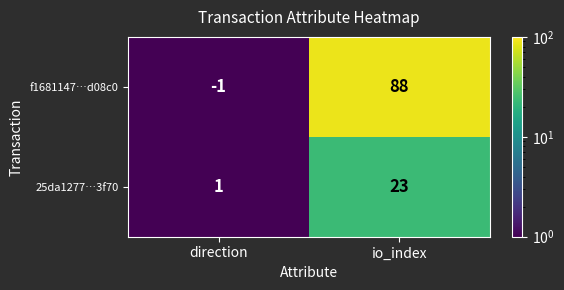

At which label is 25da1277…3f70 closest to 12?

direction